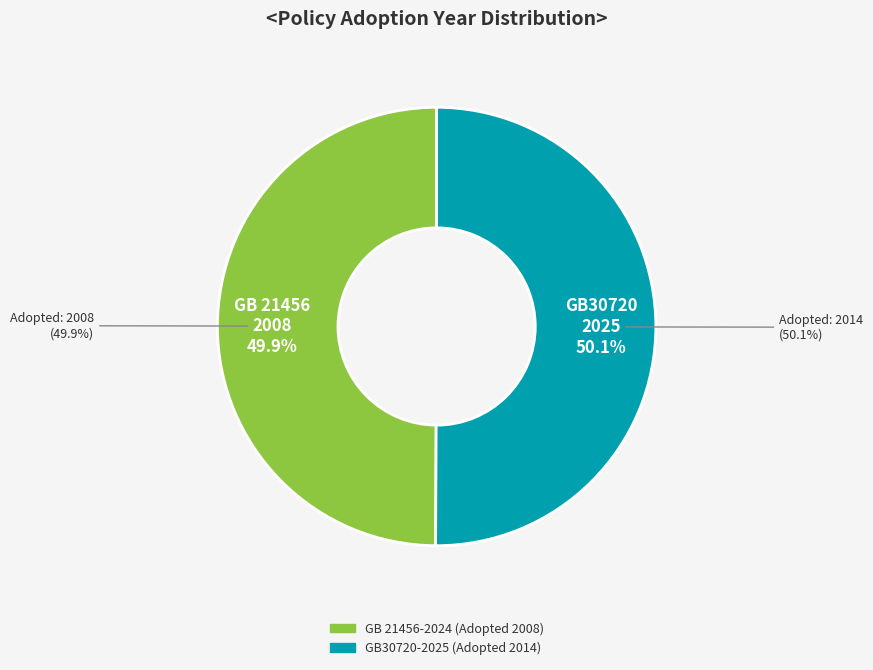

What is the ratio of the value at GB 21456-2024 (Adopted 2008) to the value at GB30720-2025 (Adopted 2014)?

1.0